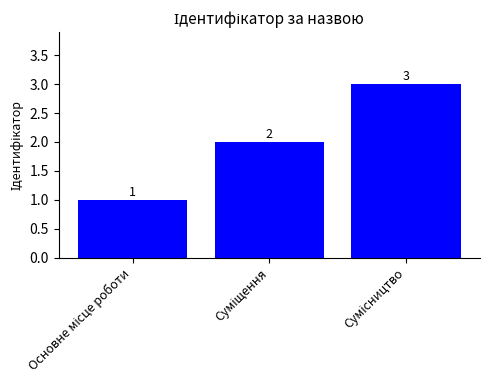

What is the sum of all values?

6